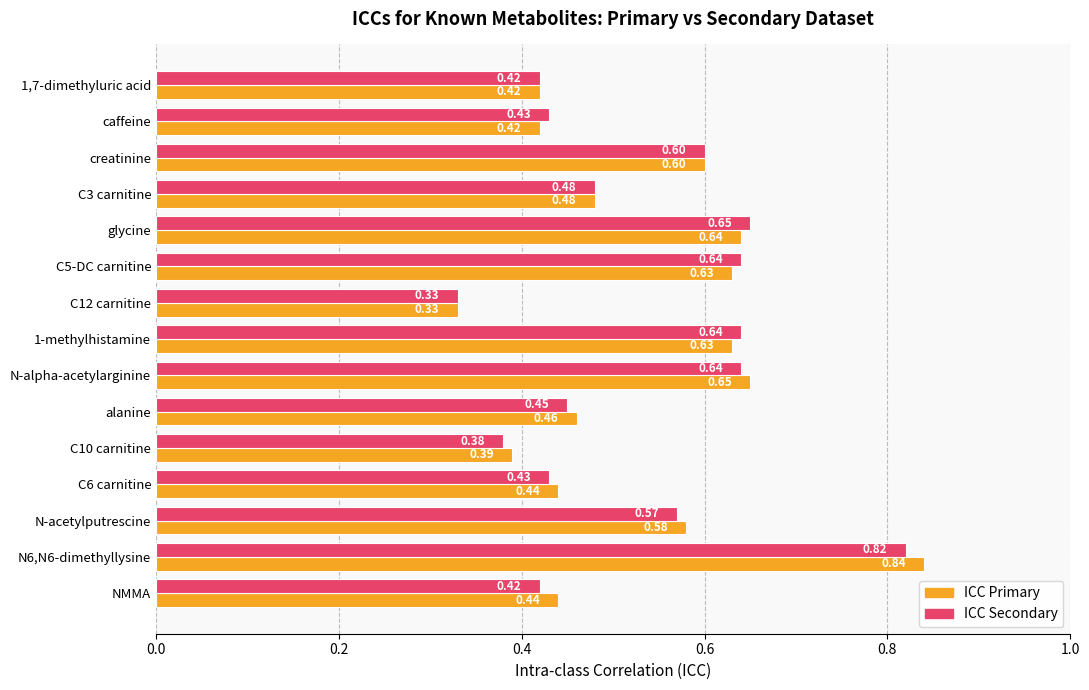

At which category is the sum across all series the highest?

N6,N6-dimethyllysine